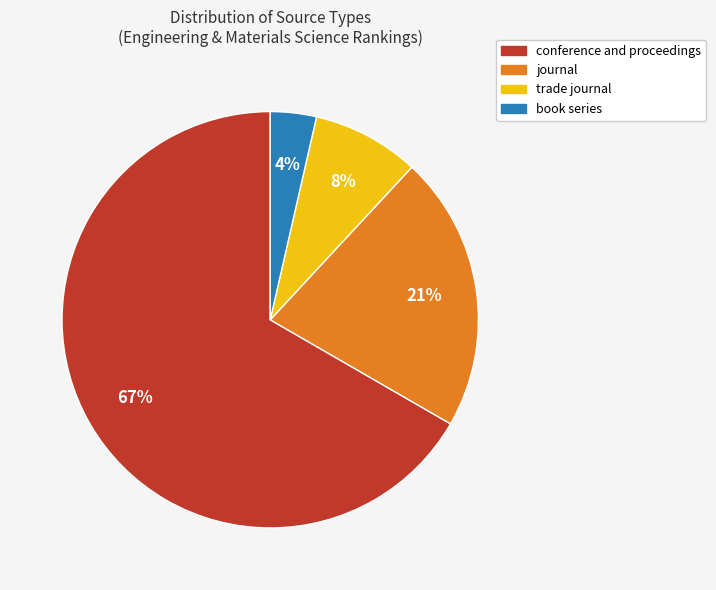

To the nearest percent, what is the difference between the conference and proceedings and book series slice percentages?

63%